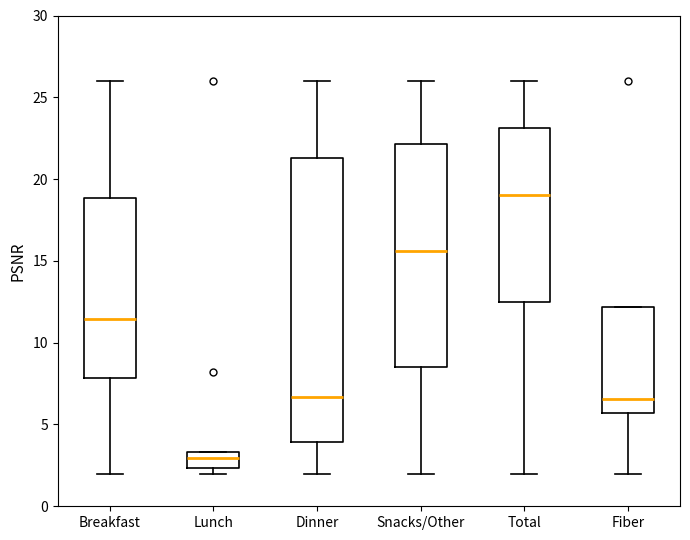

Reading left to right, read every box against the y-axis: the position of its median line, the range the box covers, and the ends of its whiskers. The values are not printed on the chart, so give them approximately, as read against the axis.

Breakfast: median 11.5, box 8.0 to 19.0, whiskers 2.0 to 26.0
Lunch: median 3.0, box 2.5 to 3.5, whiskers 2.0 to 3.5
Dinner: median 6.5, box 4.0 to 21.5, whiskers 2.0 to 26.0
Snacks/Other: median 15.5, box 8.5 to 22.0, whiskers 2.0 to 26.0
Total: median 19.0, box 12.5 to 23.0, whiskers 2.0 to 26.0
Fiber: median 6.5, box 5.5 to 12.0, whiskers 2.0 to 12.0